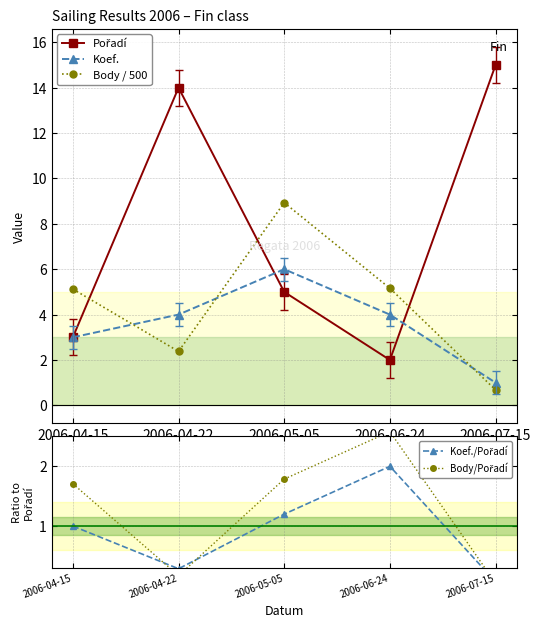

Is it true that Body / 500 equals 2.4 at 2006-04-22?

True